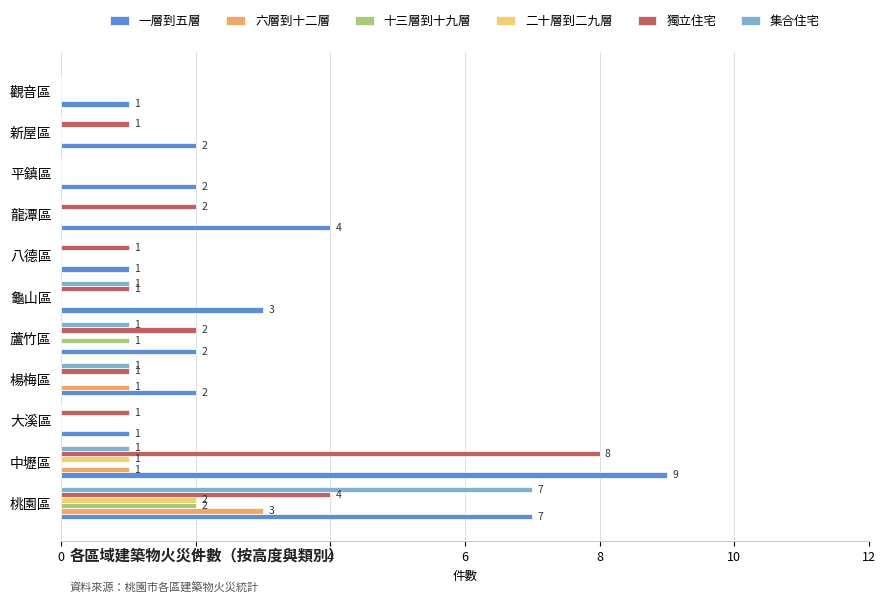

At which category is the sum across all series the highest?

桃園區